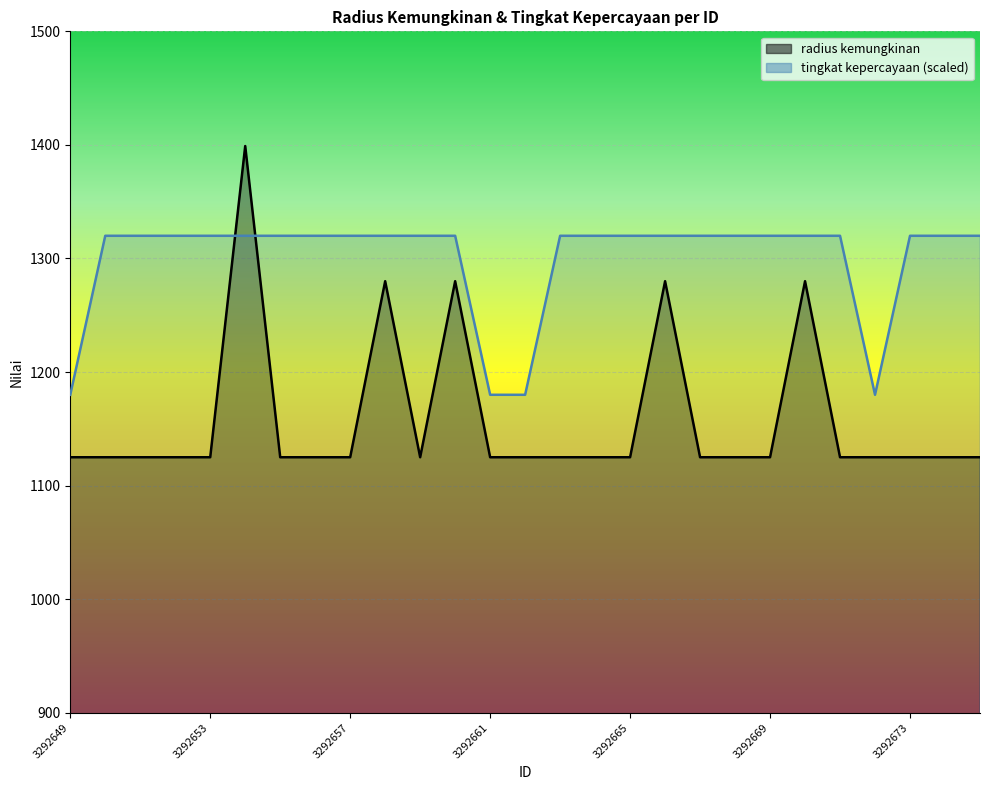

What are all the series names shown in the legend?

radius kemungkinan, tingkat kepercayaan